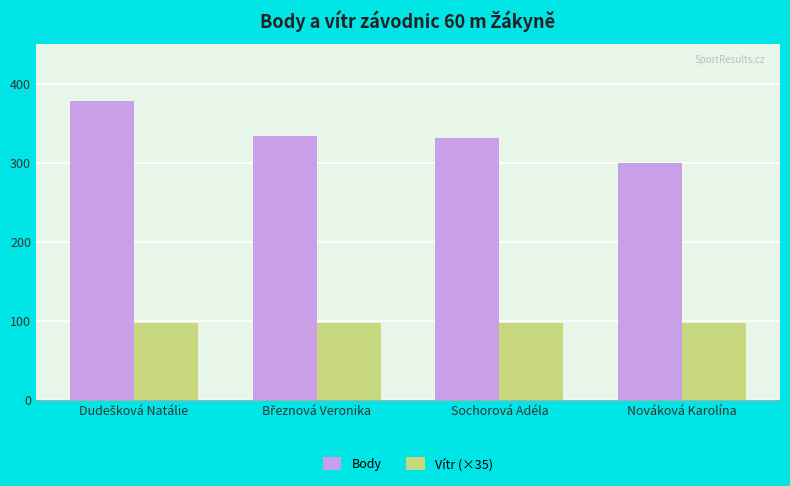

Is the value of Body at Sochorová Adéla greater than the value of Vítr (×35) at Nováková Karolína?

Yes